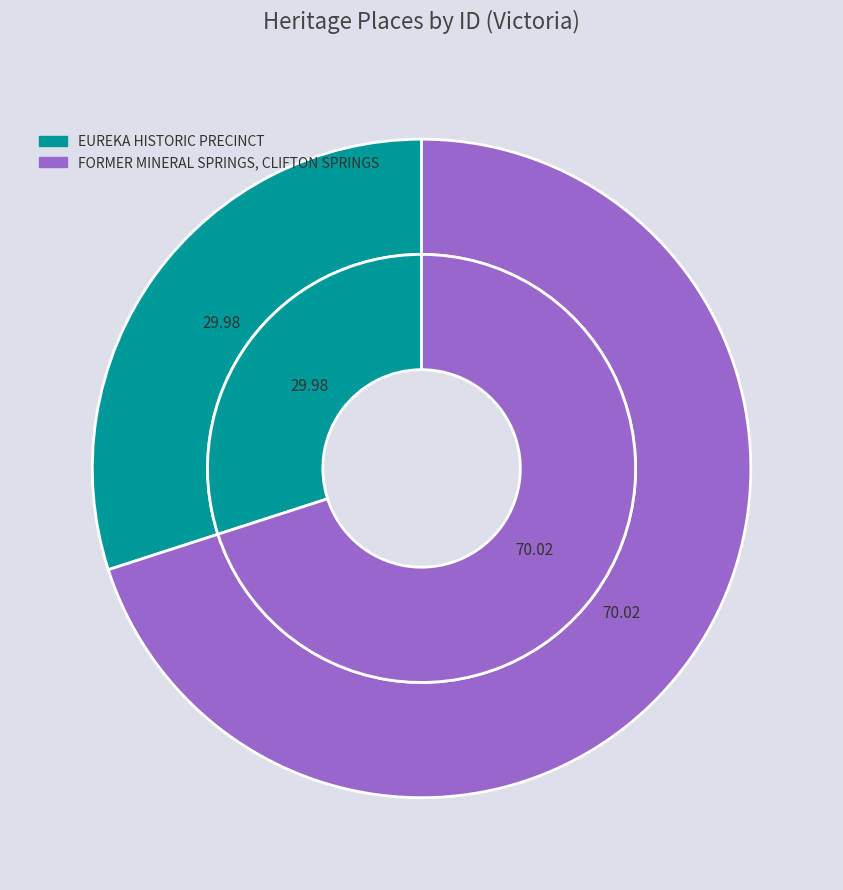

Rank the categories by value from highest to lowest.

FORMER MINERAL SPRINGS, CLIFTON SPRINGS, EUREKA HISTORIC PRECINCT